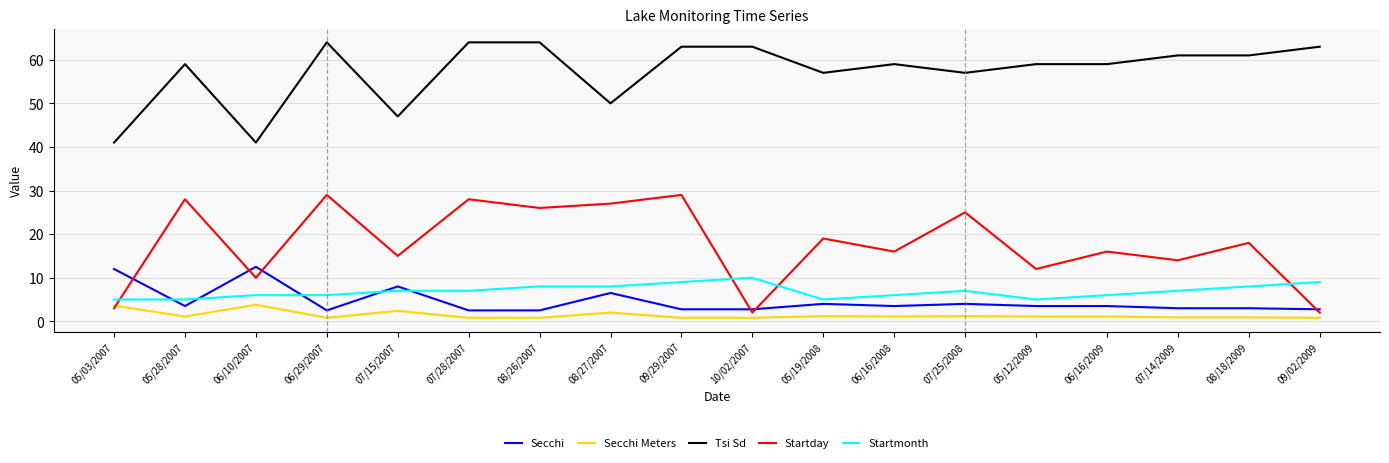

Which series has the widest spread of values?

Startday